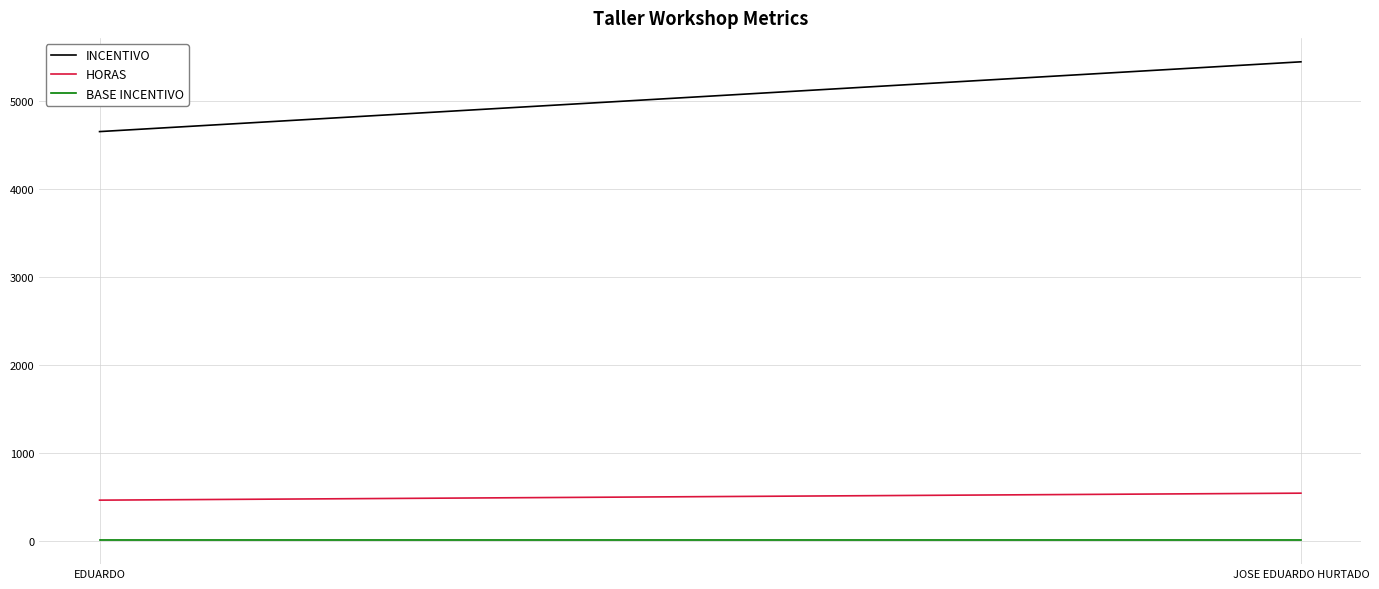

Reading left to right, list all the values displayed in this chart.

INCENTIVO: 4651.3	5443.9
HORAS: 465.1	544.4
BASE INCENTIVO: 10.0	10.0